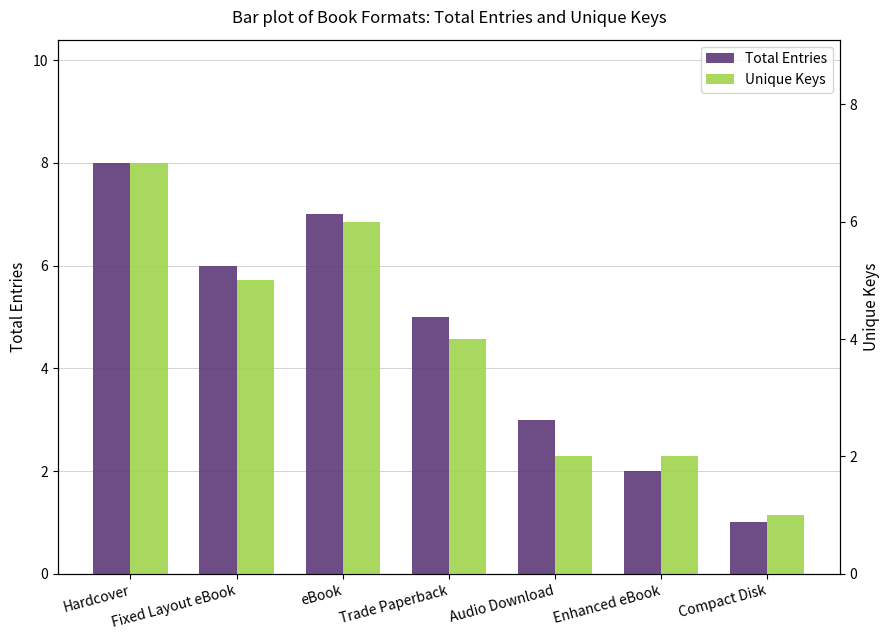

What position from the left is Enhanced eBook?

6